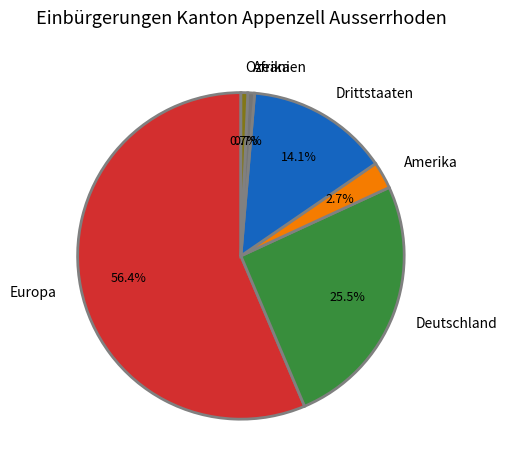

What percentage is NOT represented by Ozeanien?

99.3%